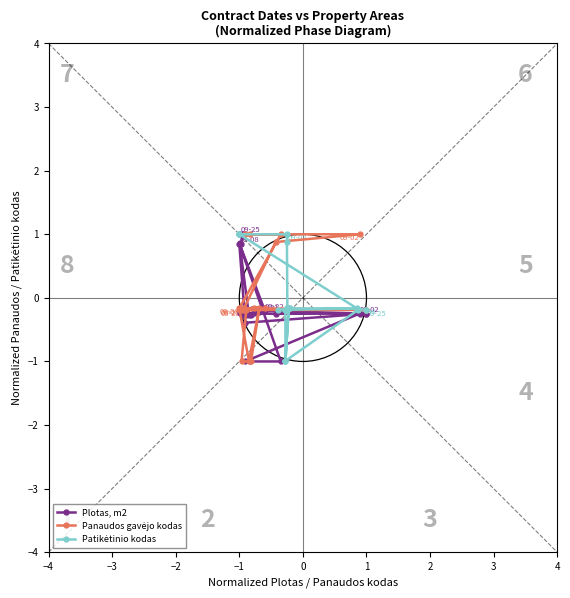

How many categories are shown in the chart?

23